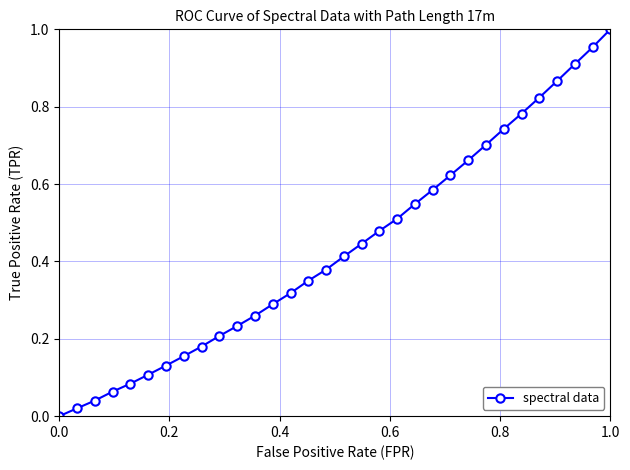

True or false: the data has more than 2 interior local peaks.

False